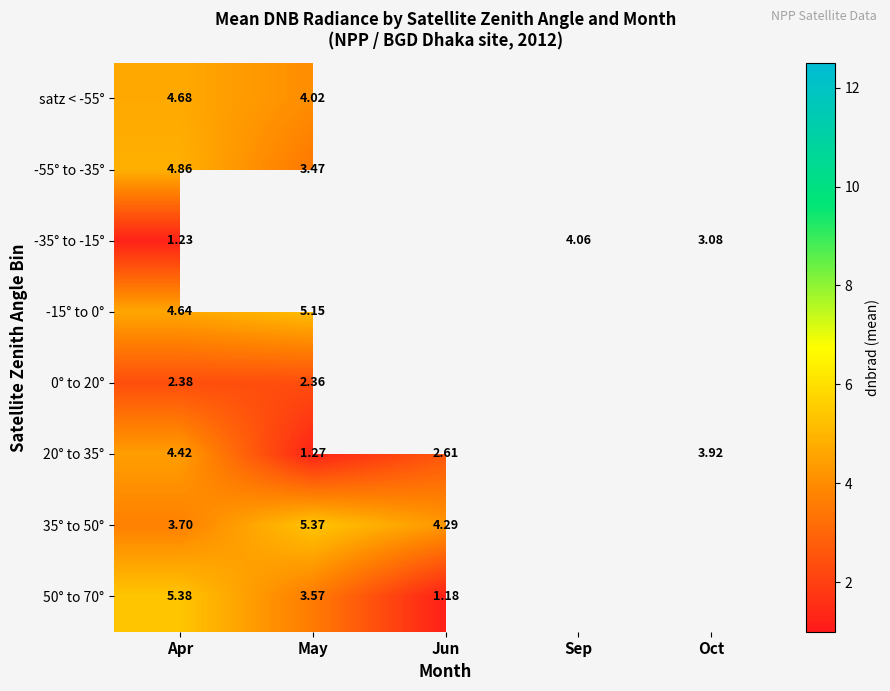

Is the value of 20° to 35° at Oct greater than the value of 50° to 70° at May?

Yes